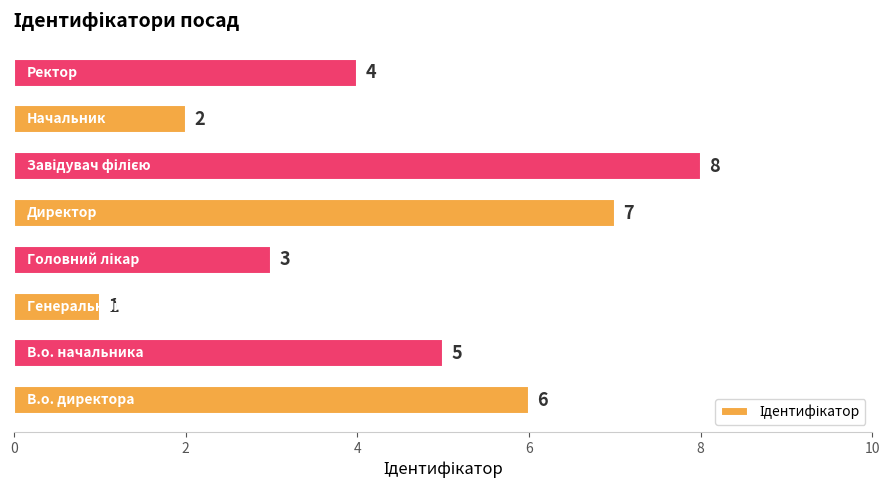

Count the values in the range 3 to 7.

5